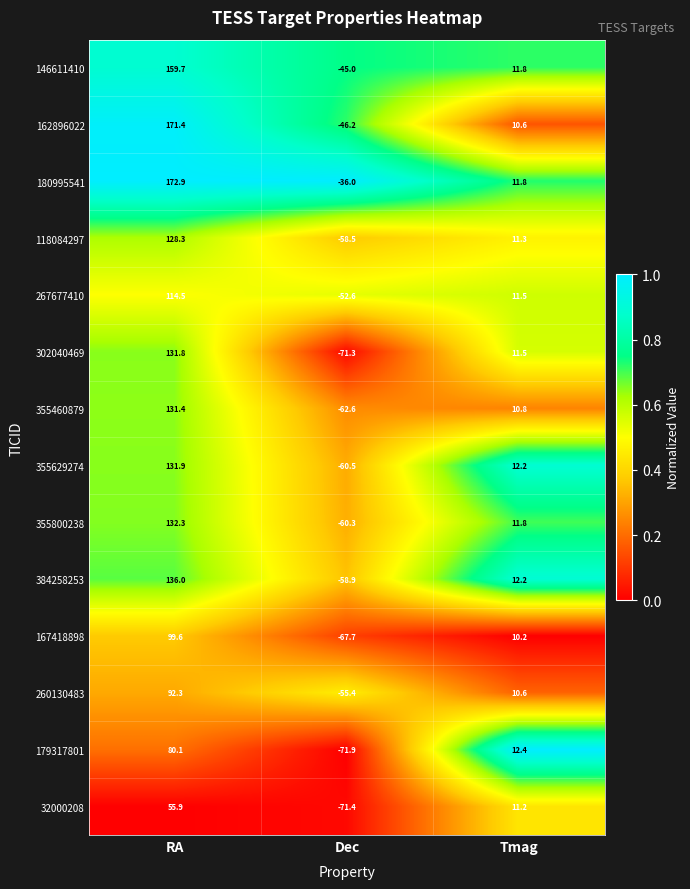

Read the 302040469 value at Dec.

-71.3